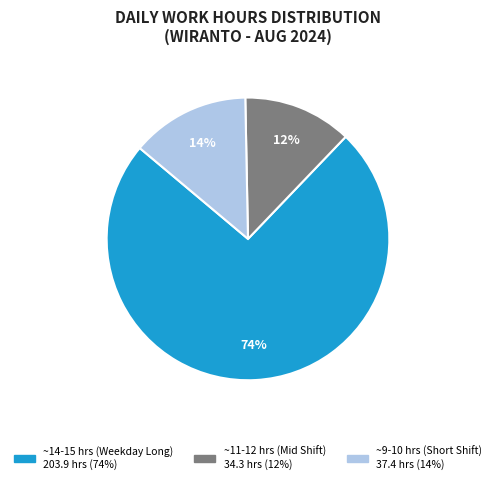

Is there a majority slice in this chart?

Yes